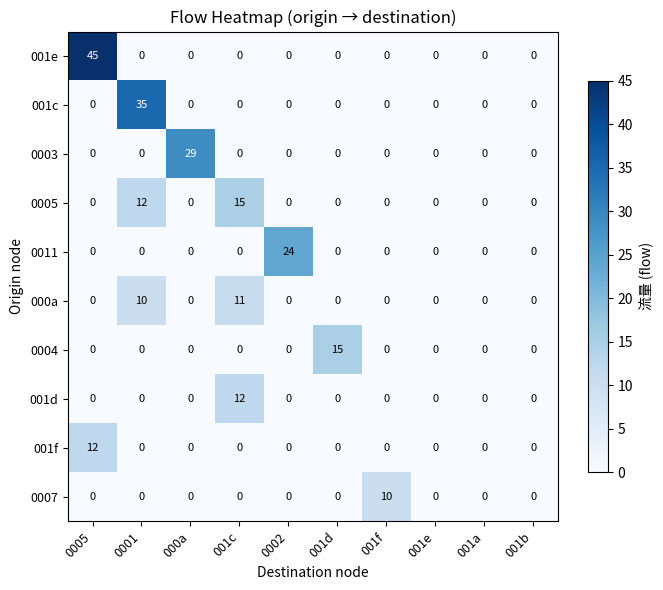

Between 0001 and 000a, which series saw the biggest shift?

001c